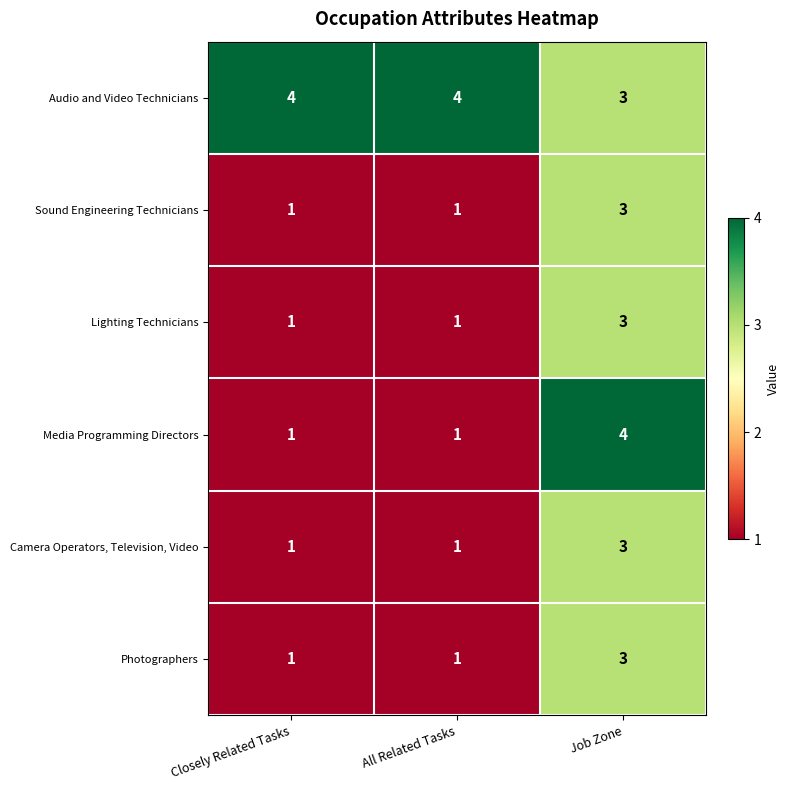

At how many categories does at least one series exceed 1?

3